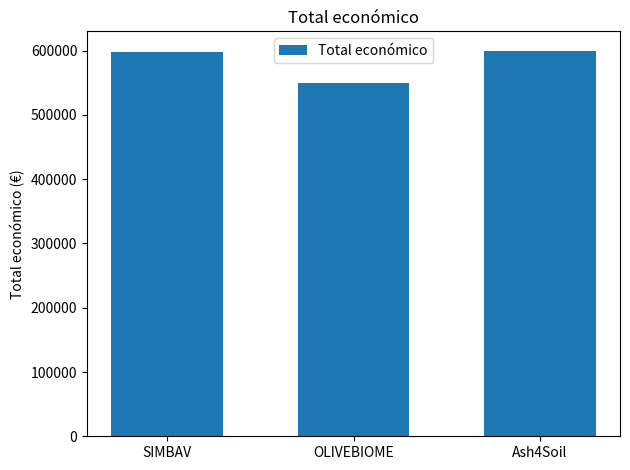

How many bars are there in total?

3